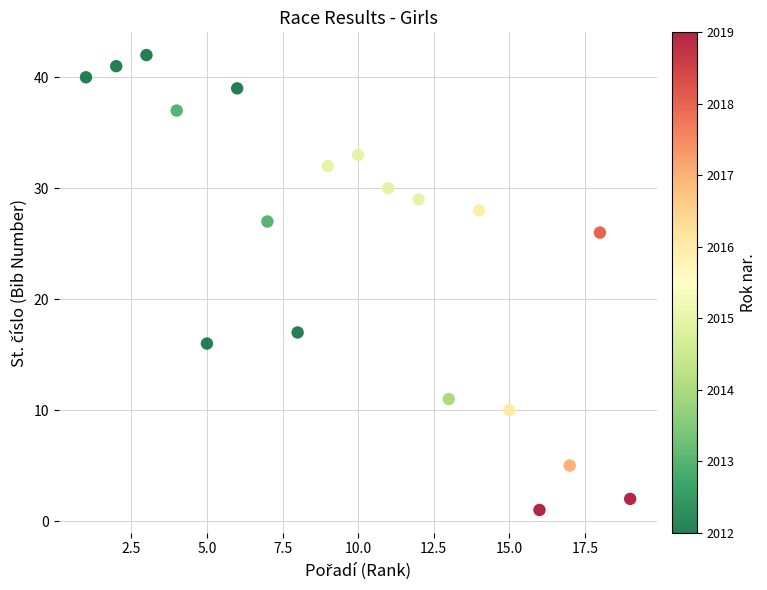

What Y value in the scatter plot is closest to 21?

17